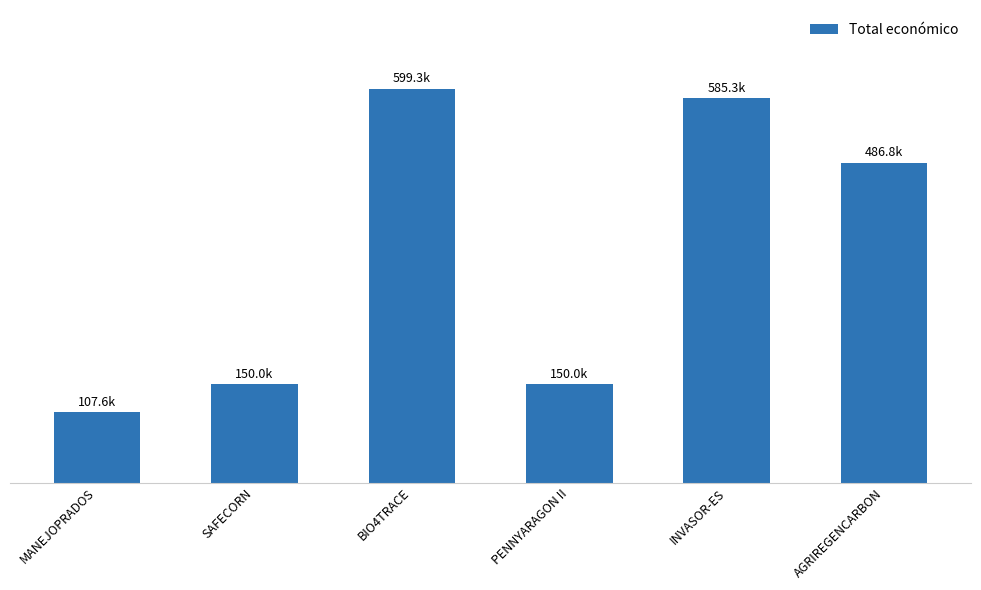

What is the value of the 2nd bar from the left?

150000